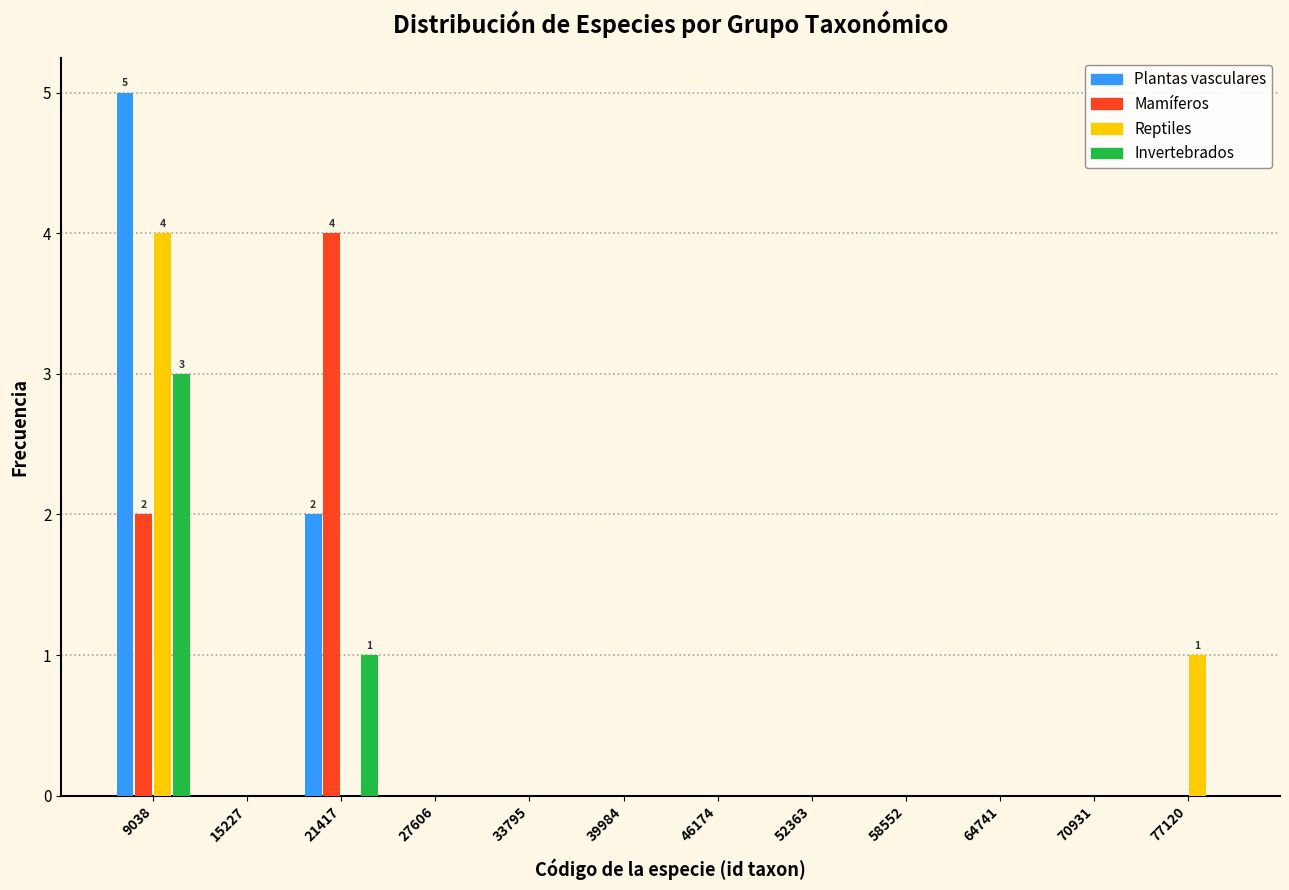

In the Reptiles series, which range on the x-axis has the tallest bar?

6000 to 12000